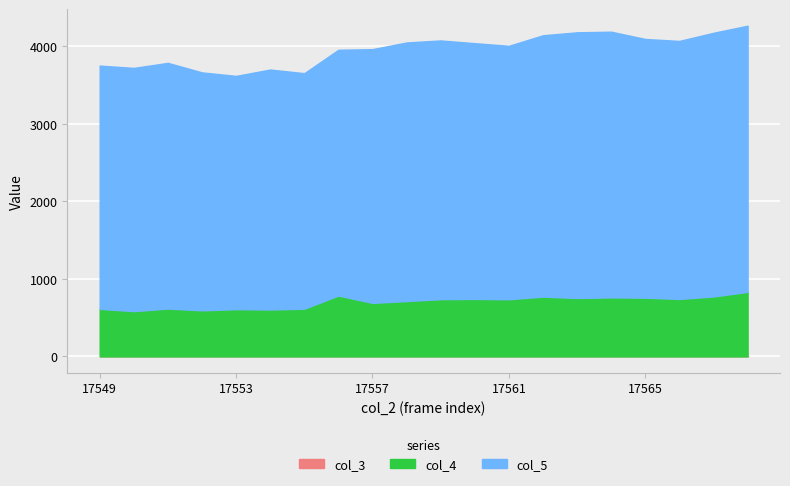

True or false: col_3 has more than 0 points higher than both neighbors.

False